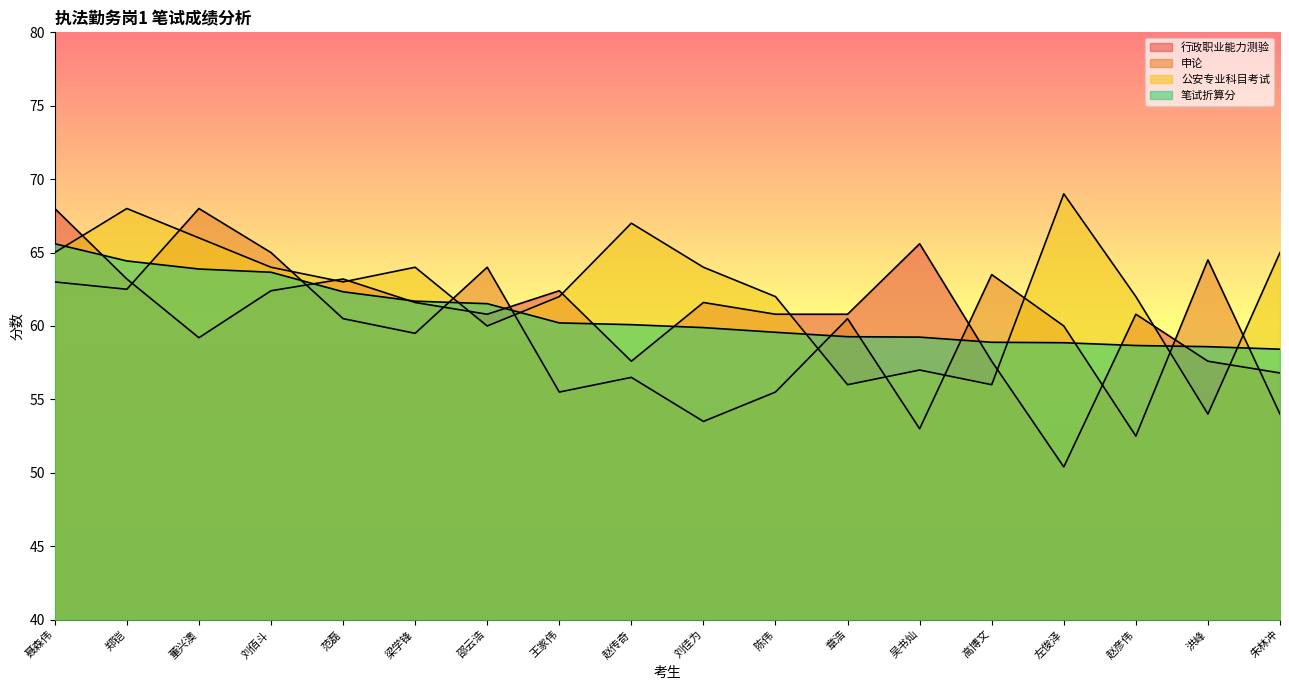

The 公安专业科目考试 series shows 90.4 at 高博文. True or false?

False